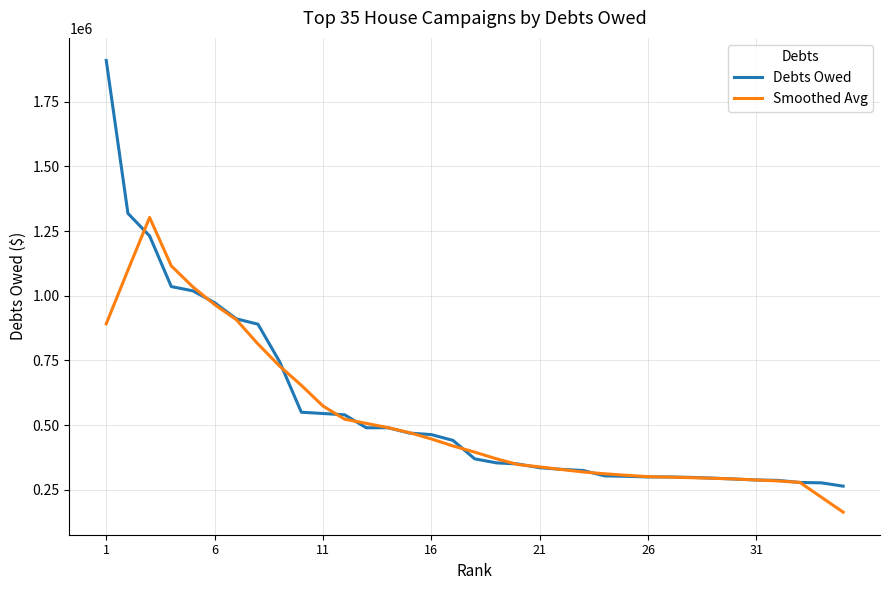

Which series has the largest range (max minus min)?

Debts Owed